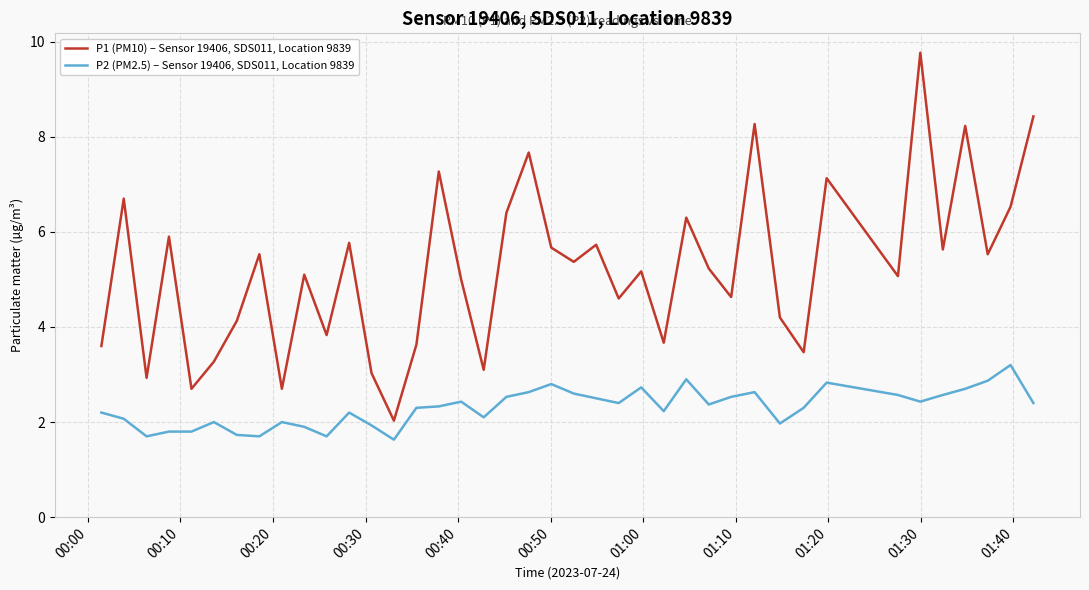

Which series has the widest spread of values?

P1 (PM10) – Sensor 19406, SDS011, Location 9839